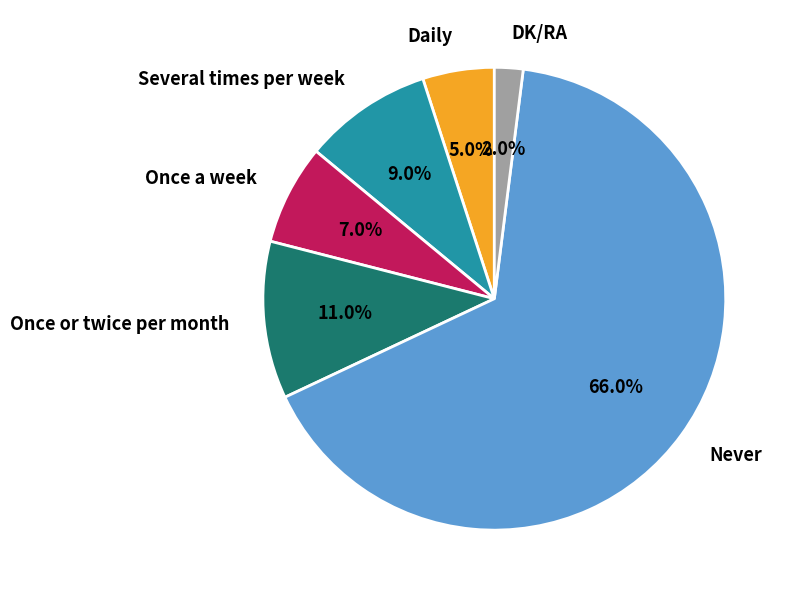

Which slice is the largest?

Never